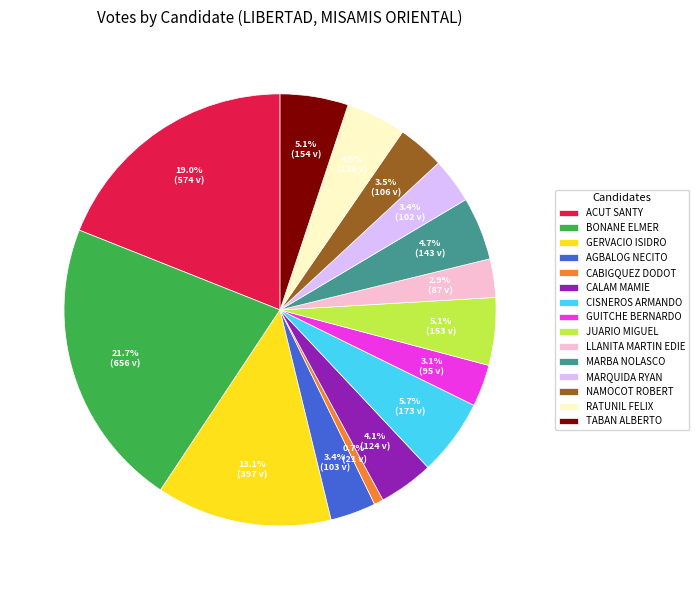

Is there a majority slice in this chart?

No